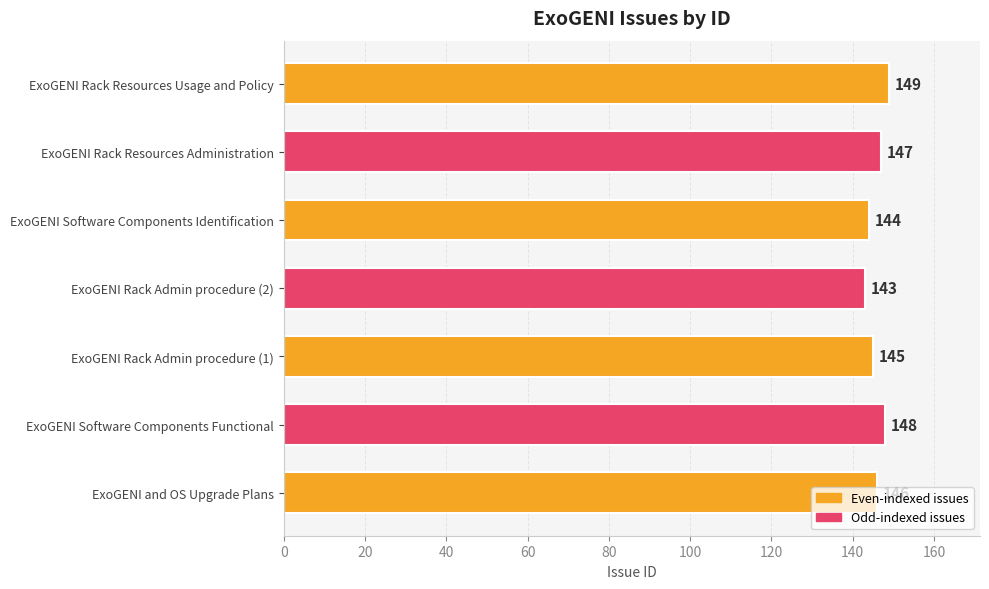

How many values are below 146?

3